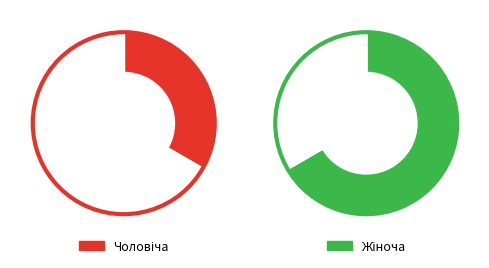

Count the number of slices in the pie.

2